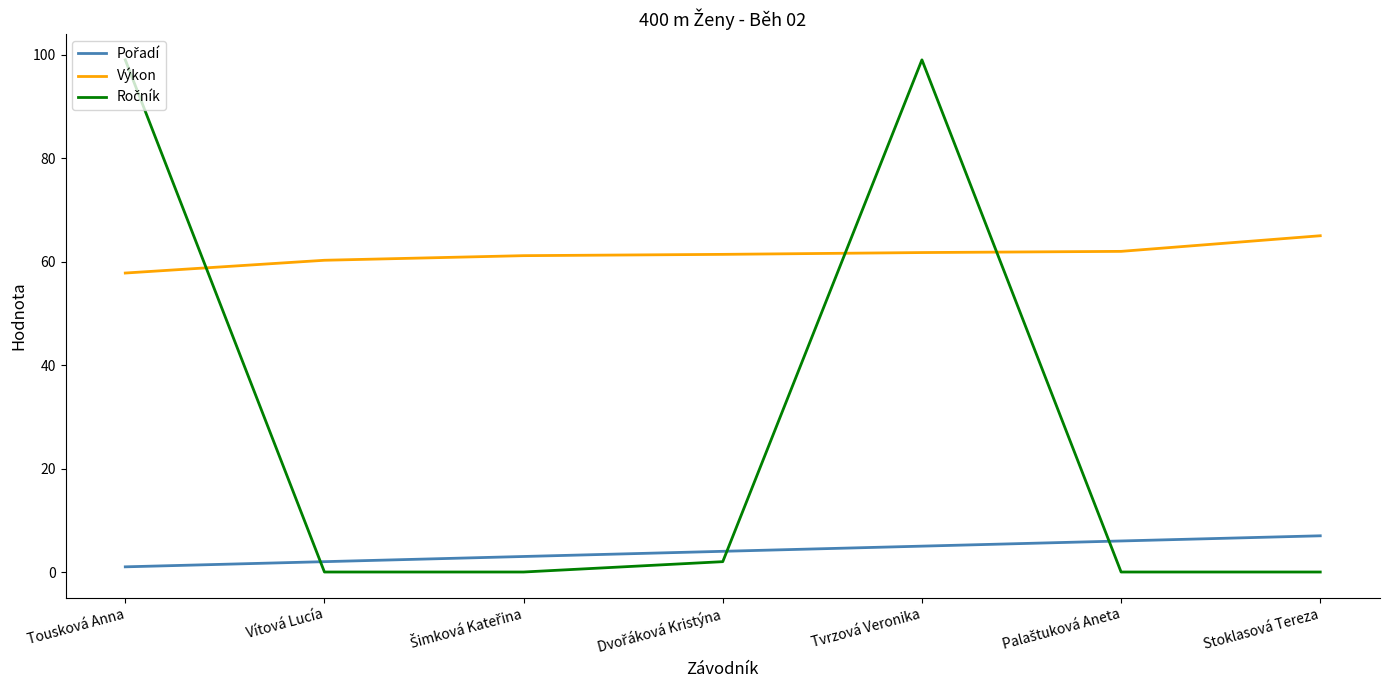

What is the difference between the highest and lowest values at Stoklasová Tereza?

65.0